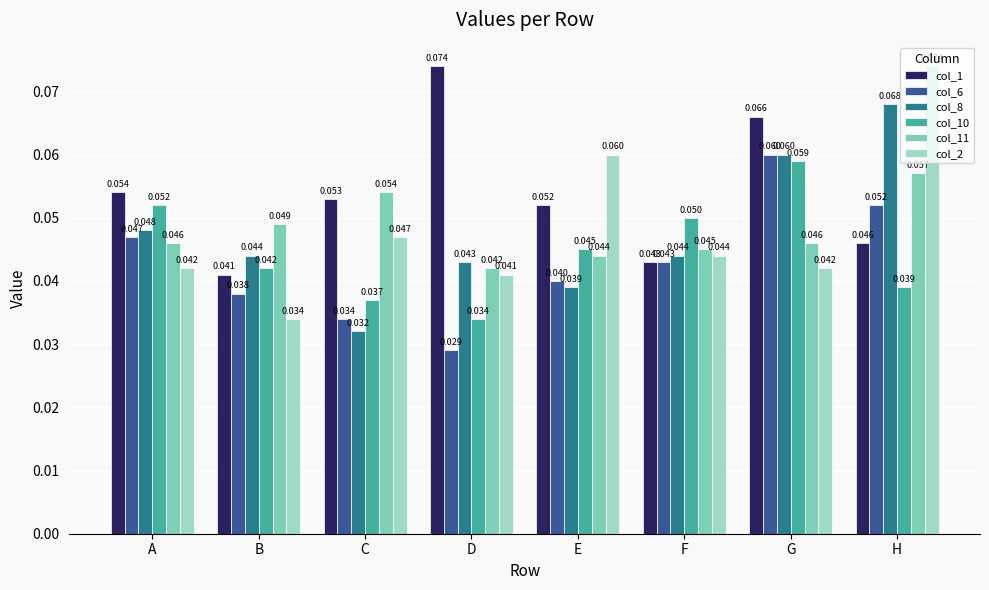

Which category has the lowest value in the col_6 series?

D